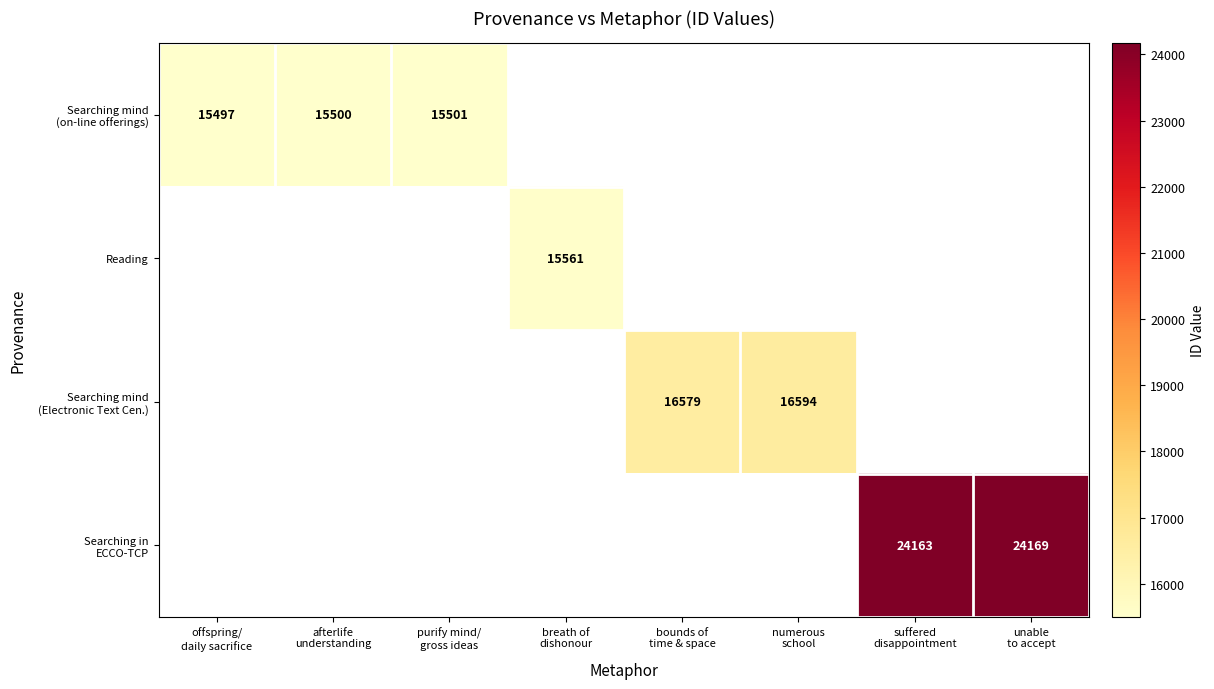

What is the difference between the maximum and minimum values in the Searching mind (on-line offerings) series?

4.0